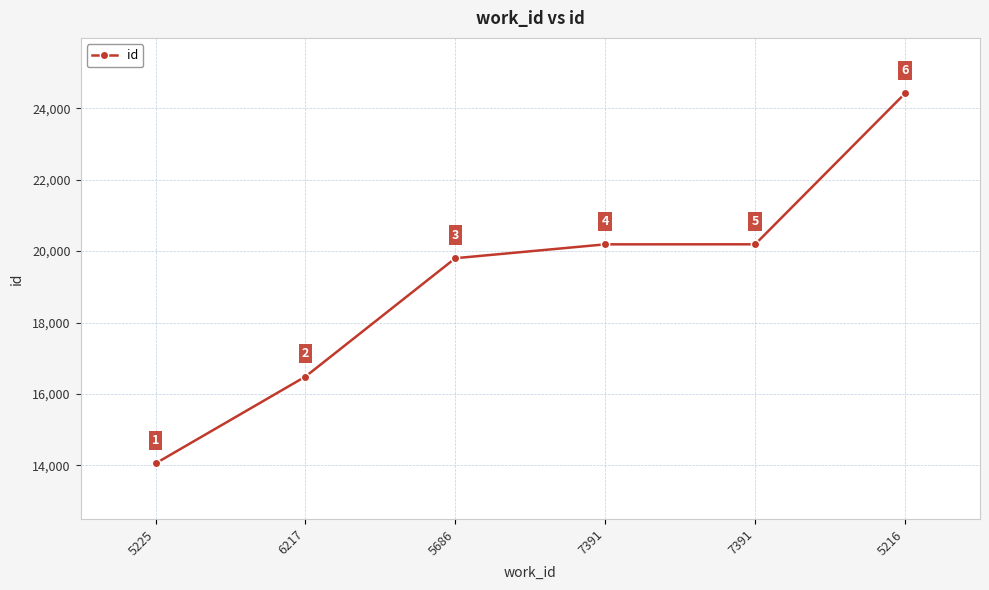

At which category does the chart reach its peak across all series?

5216